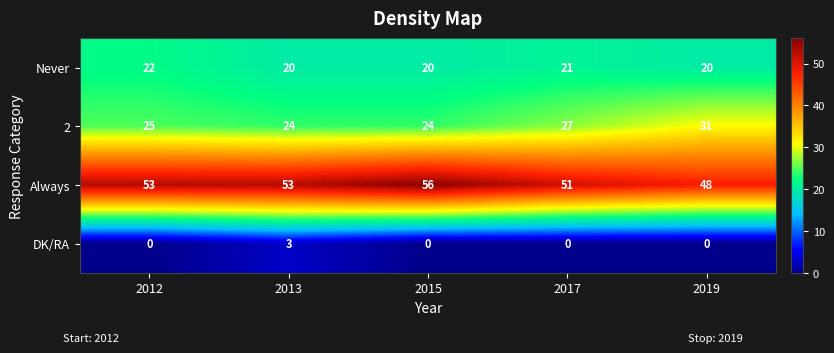

Count the Always values in the range 51 to 53.

3